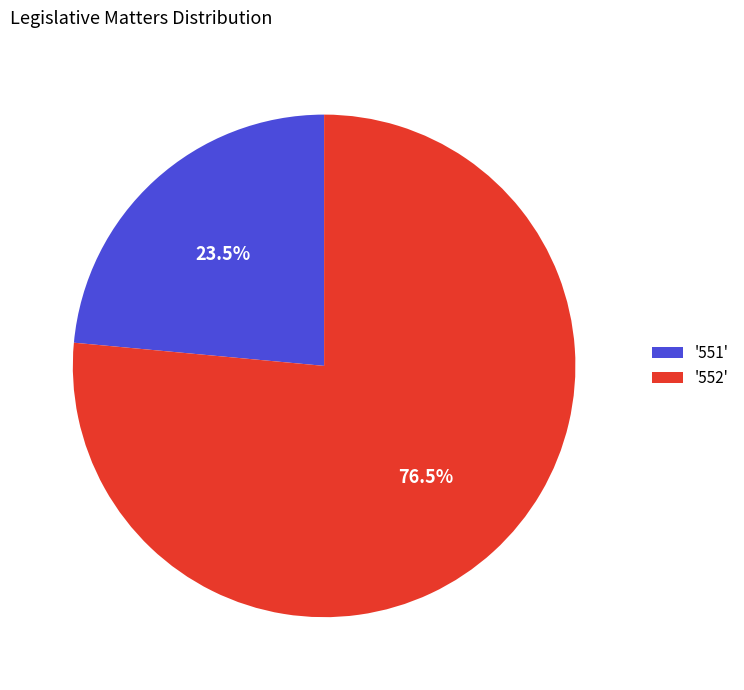

Combined, do '551' and '552' account for over 50%?

Yes